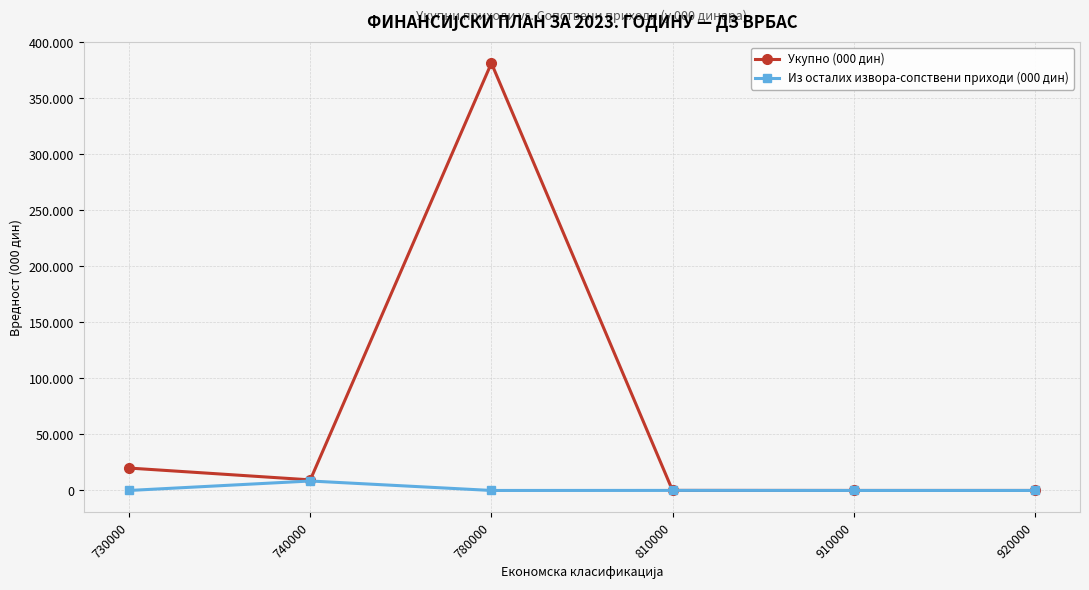

Does the chart have visible grid lines?

Yes